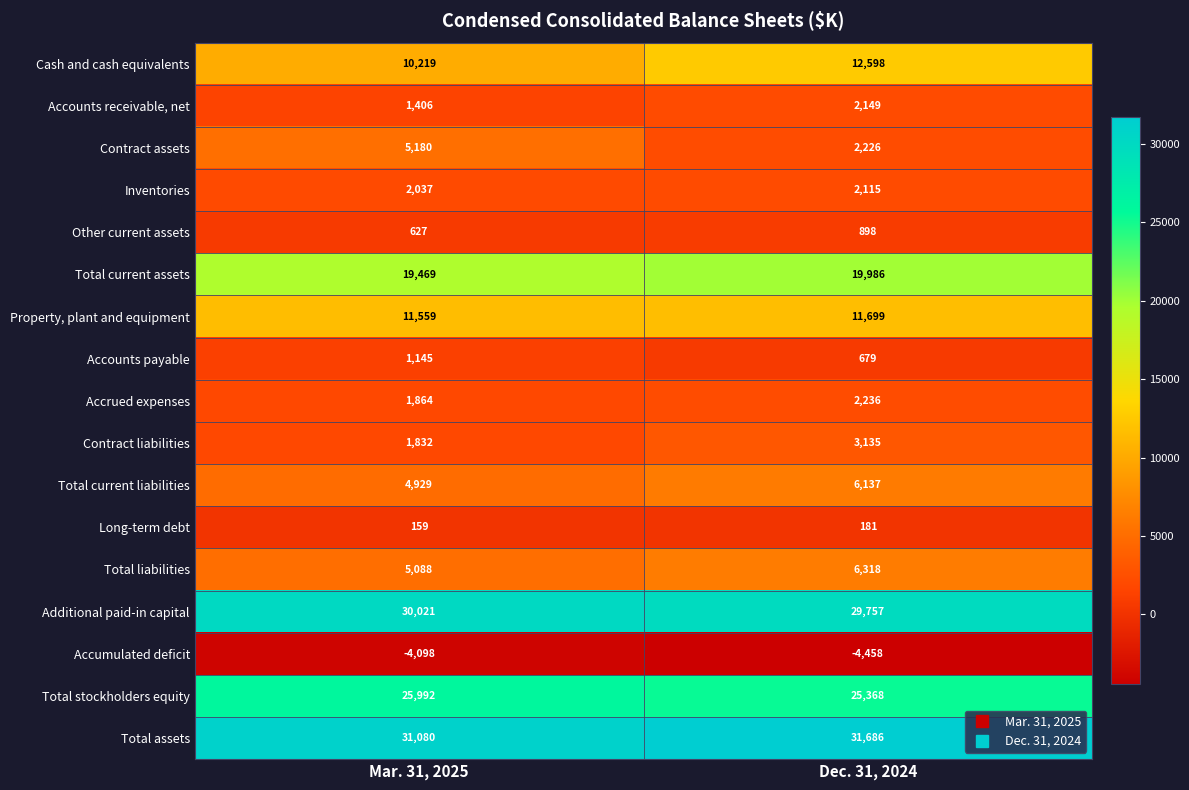

The Accrued expenses series shows 2236 at Dec. 31, 2024. True or false?

True